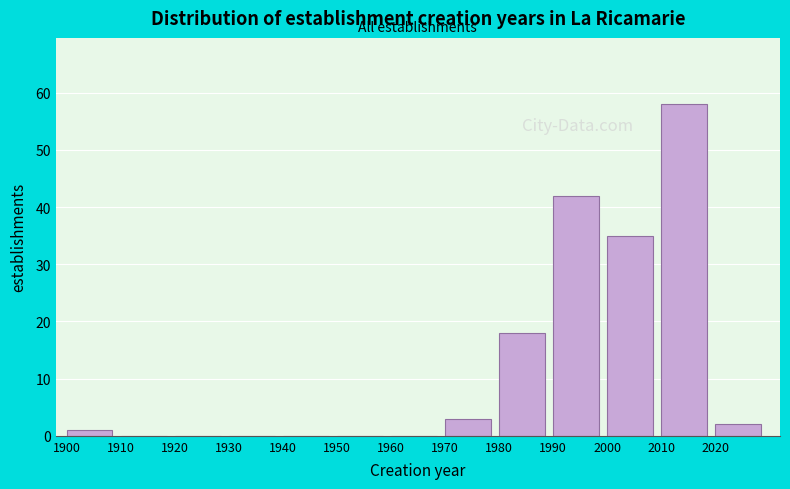

Reading left to right, transcribe all the data shown in this chart.

1900=1	1910=0	1920=0	1930=0	1940=0	1950=0	1960=0	1970=3	1980=18	1990=42	2000=35	2010=58	2020=2